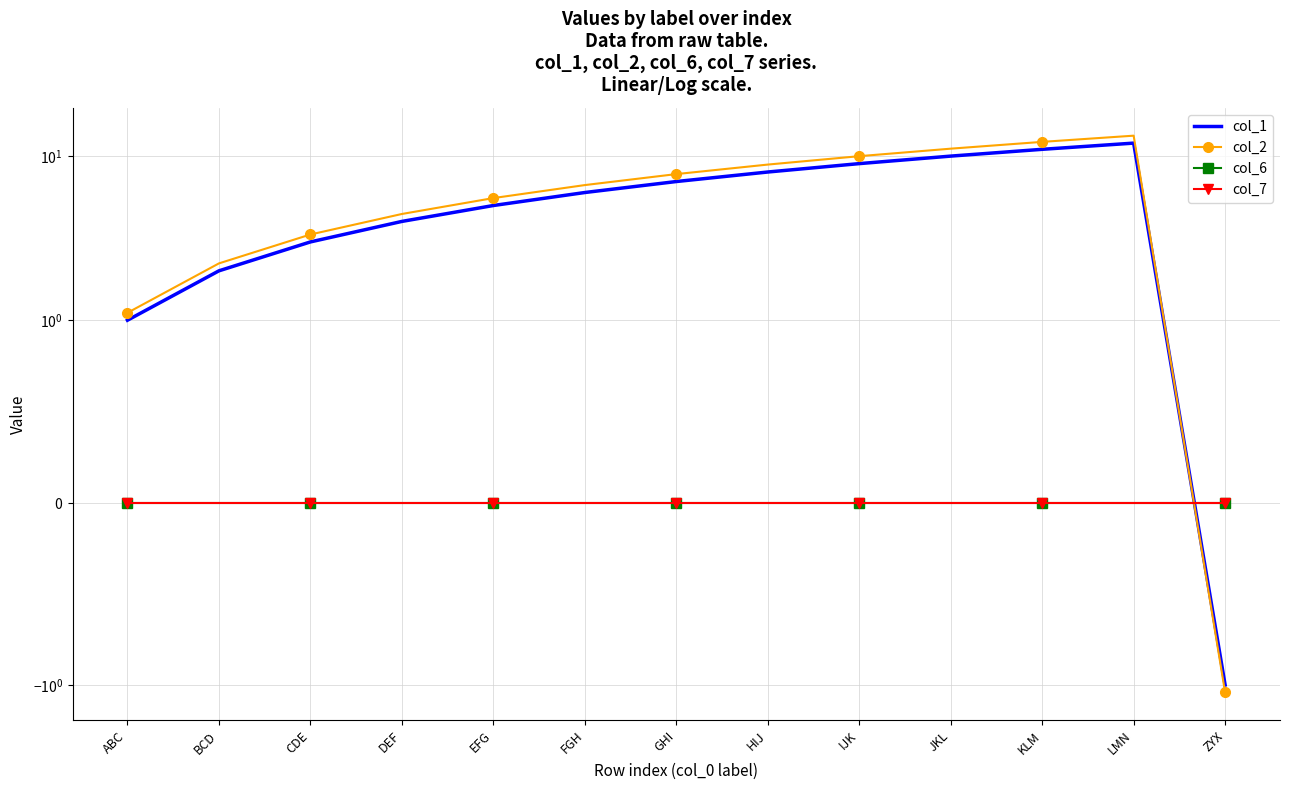

How many times do col_7 and col_1 cross each other?

1